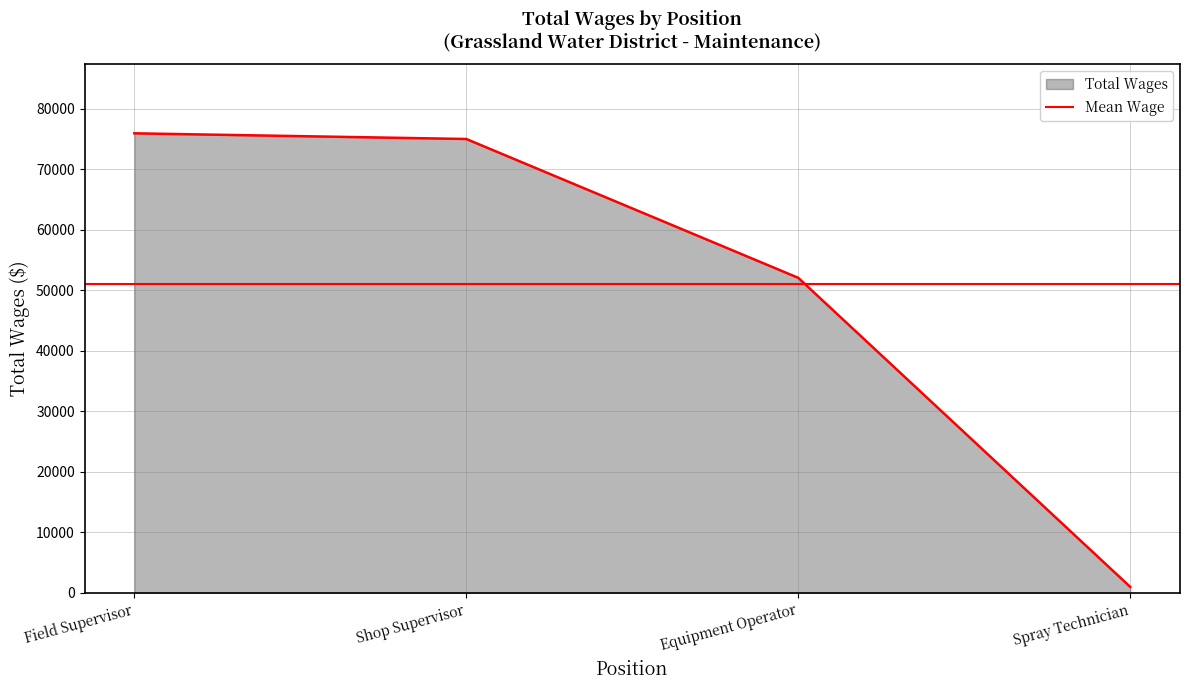

True or false: there are more than 0 points higher than both neighbors.

False